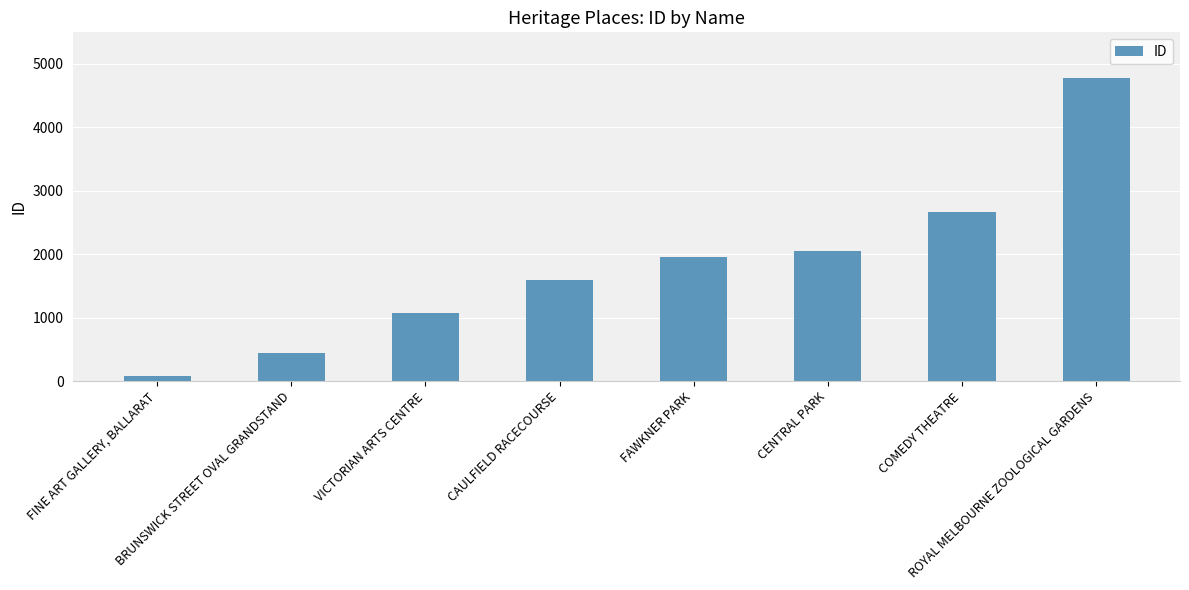

What is the value of the 4th bar from the left?

1588